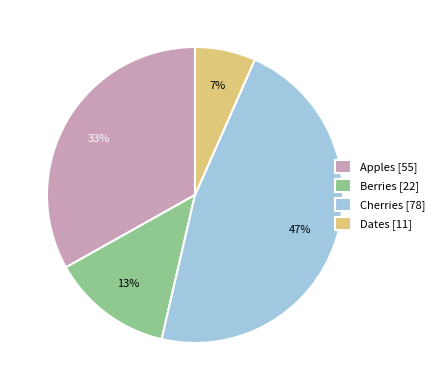

Rank the categories by value from lowest to highest.

Dates, Berries, Apples, Cherries